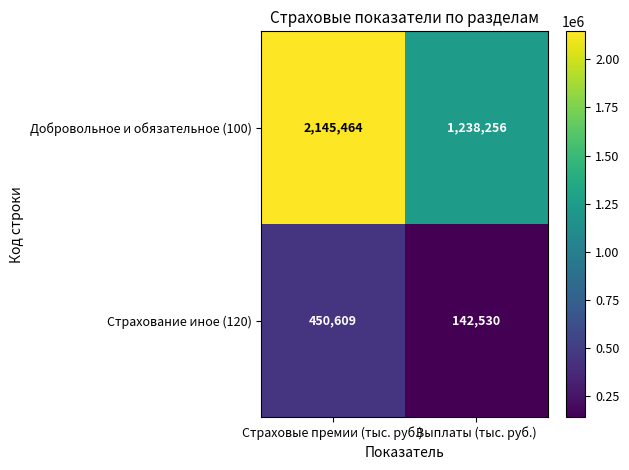

Which series has the largest total across all categories?

Добровольное и обязательное (100)